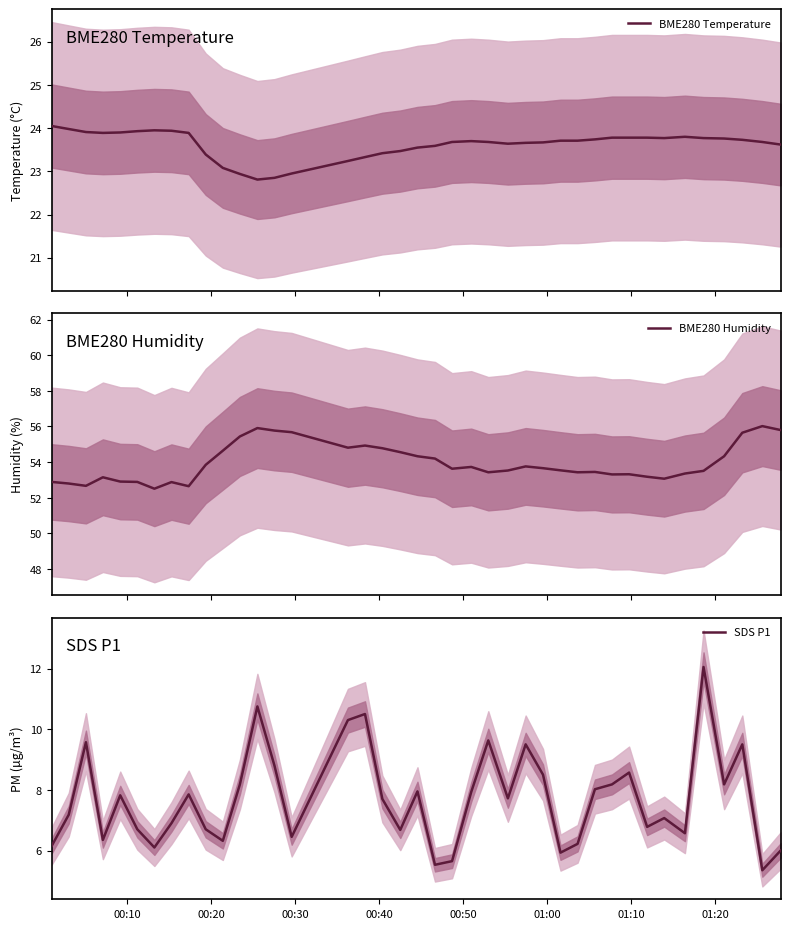

What is the lowest value of the BME280 Temperature series?

22.8